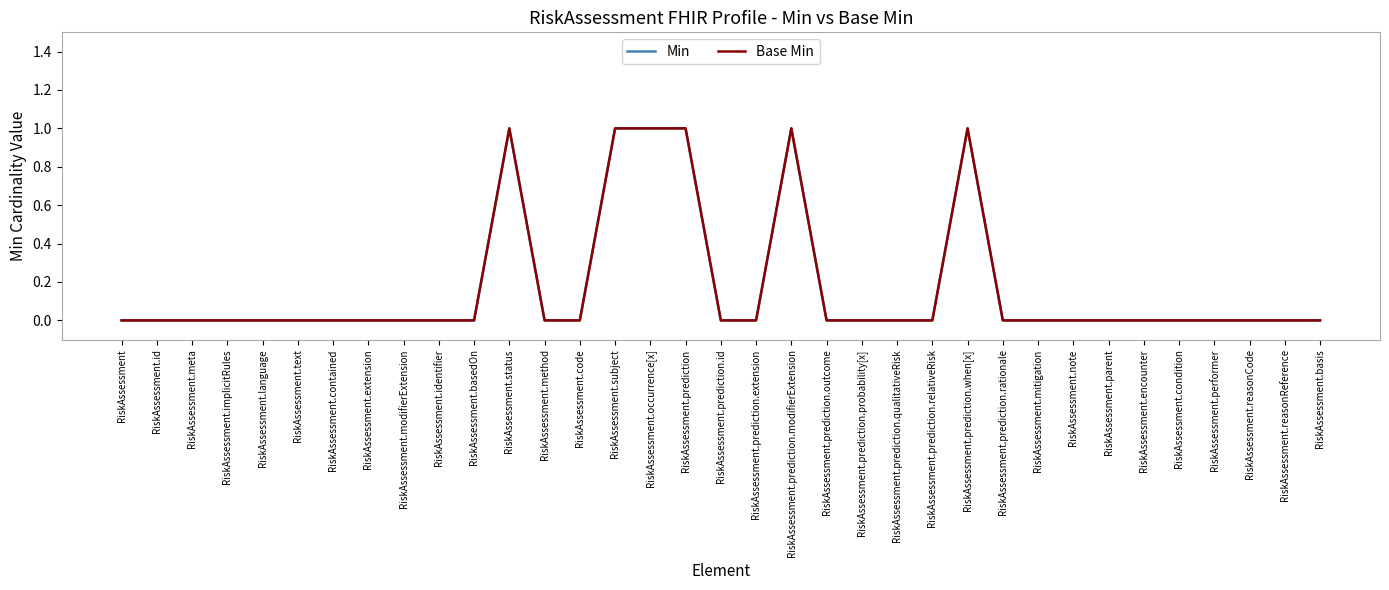

Which category has the highest value in the Base Min series?

RiskAssessment.status